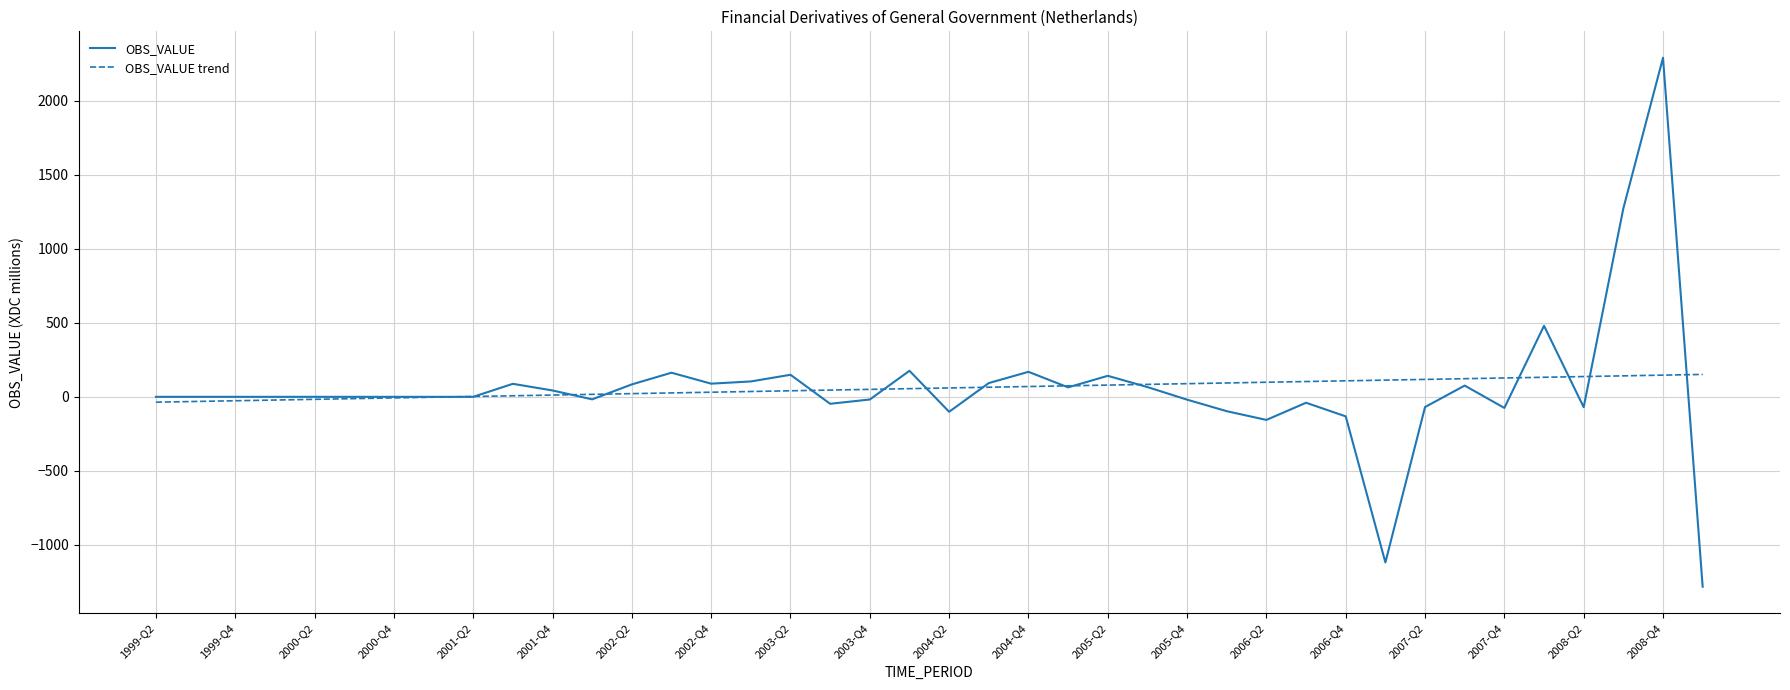

What is the average value of the OBS_VALUE trend series?

57.7